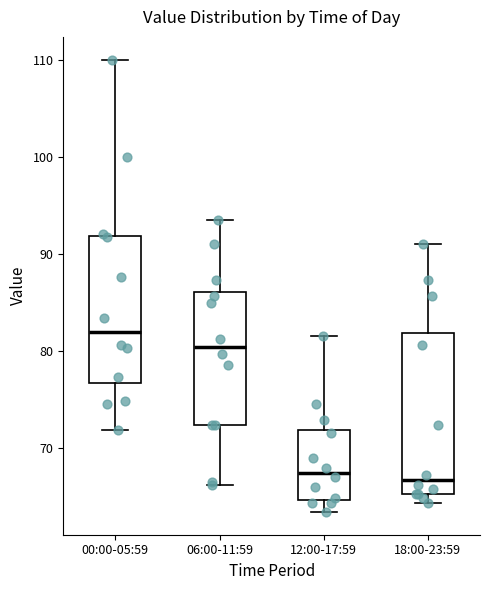

Reading left to right, read every box against the y-axis: the position of its median line, the range the box covers, and the ends of its whiskers. The values are not printed on the chart, so give them approximately, as read against the axis.

00:00-05:59: median 82, box 77 to 92, whiskers 72 to 110
06:00-11:59: median 80, box 72 to 86, whiskers 66 to 94
12:00-17:59: median 67, box 65 to 72, whiskers 63 to 82
18:00-23:59: median 67, box 65 to 82, whiskers 64 to 91